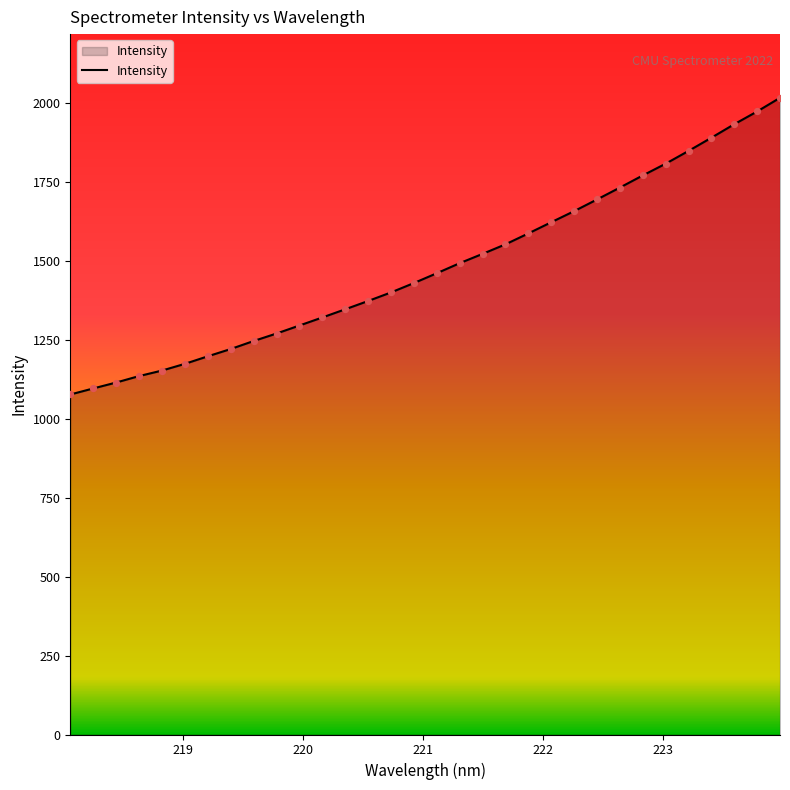

What is the difference between the maximum and minimum values?

939.5